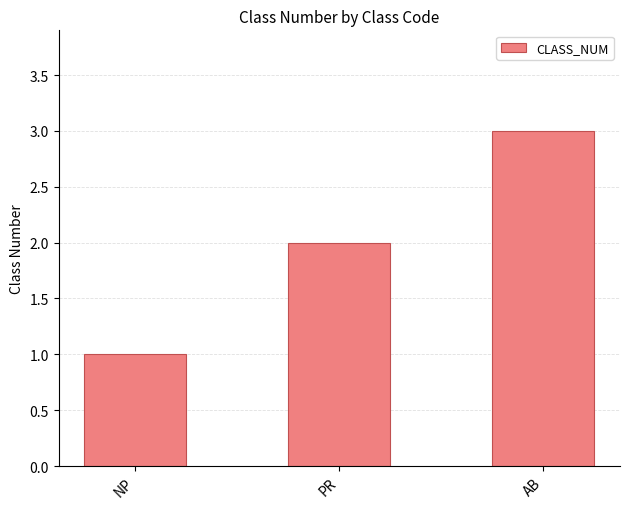

How many distinct data groups are displayed?

1